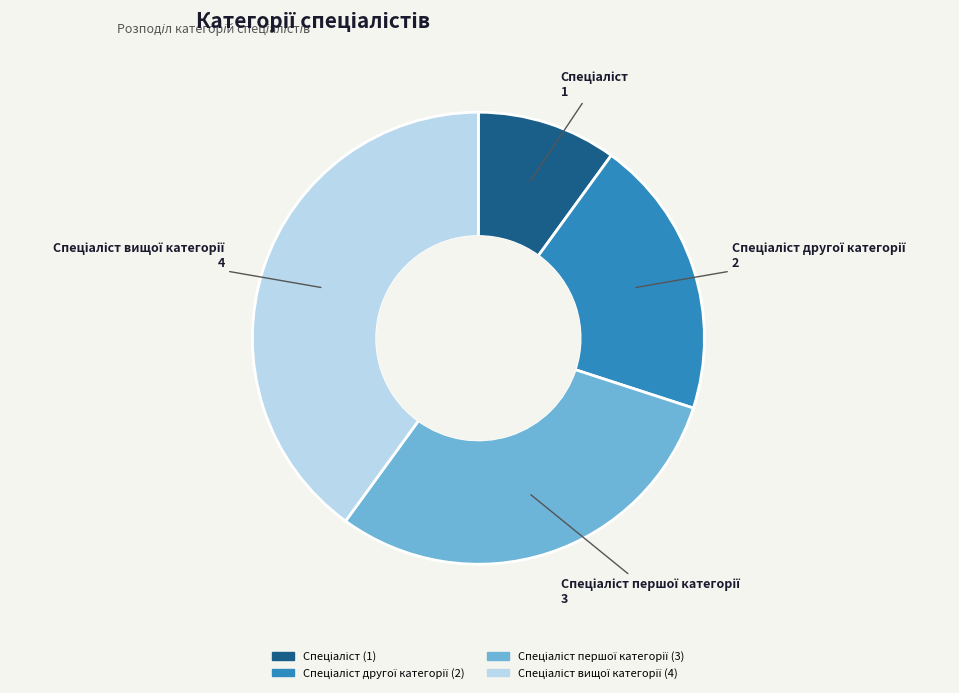

Is there any slice that represents more than half of the pie?

No